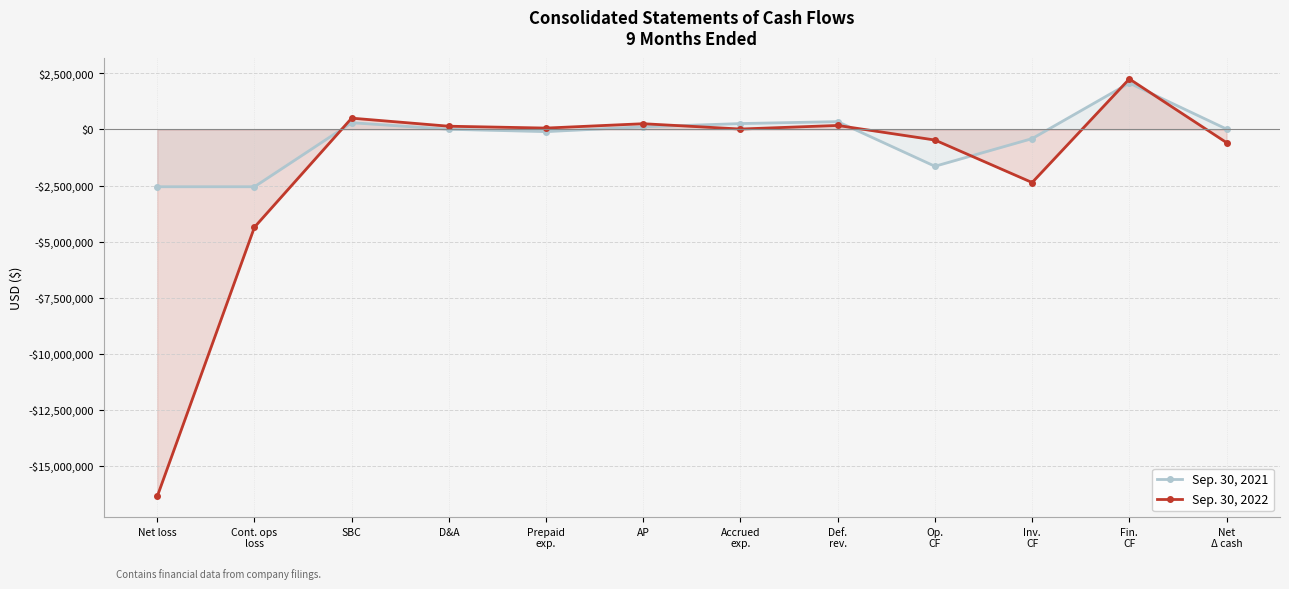

In Sep. 30, 2021, how many points are lower than both neighbors (excluding endpoints)?

2